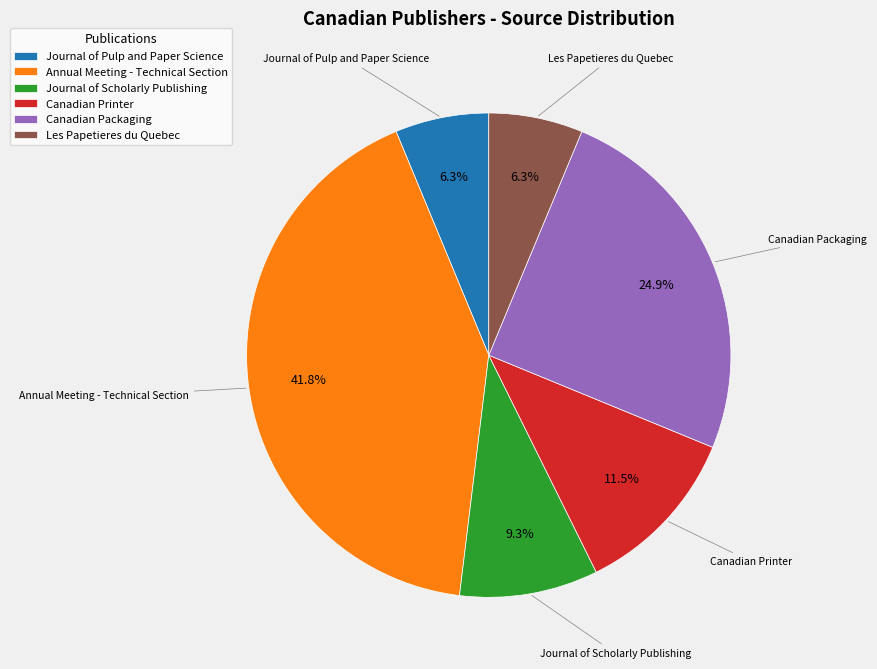

How many segments does this pie chart have?

6